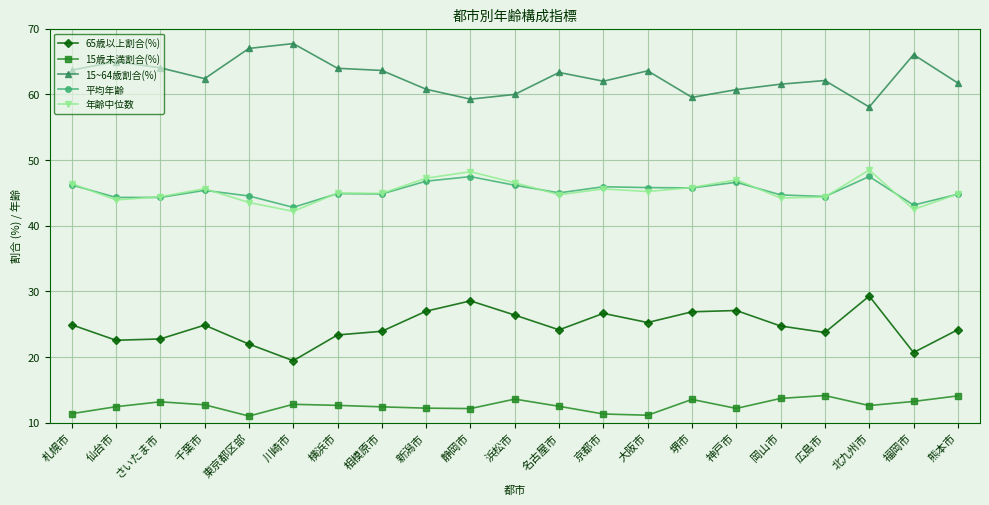

True or false: 15~64歳割合(%) has a value of 62.4 at 千葉市.

True